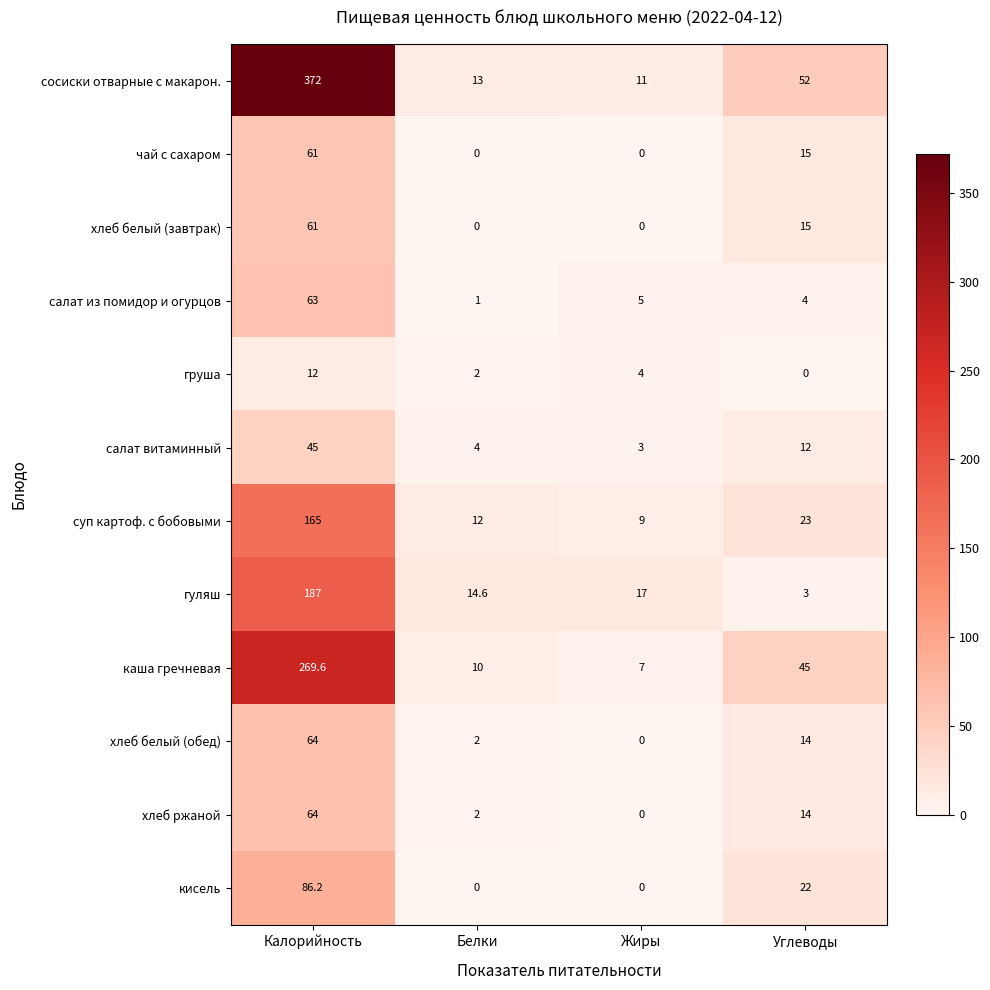

Where does the гуляш series first go above 17?

Калорийность